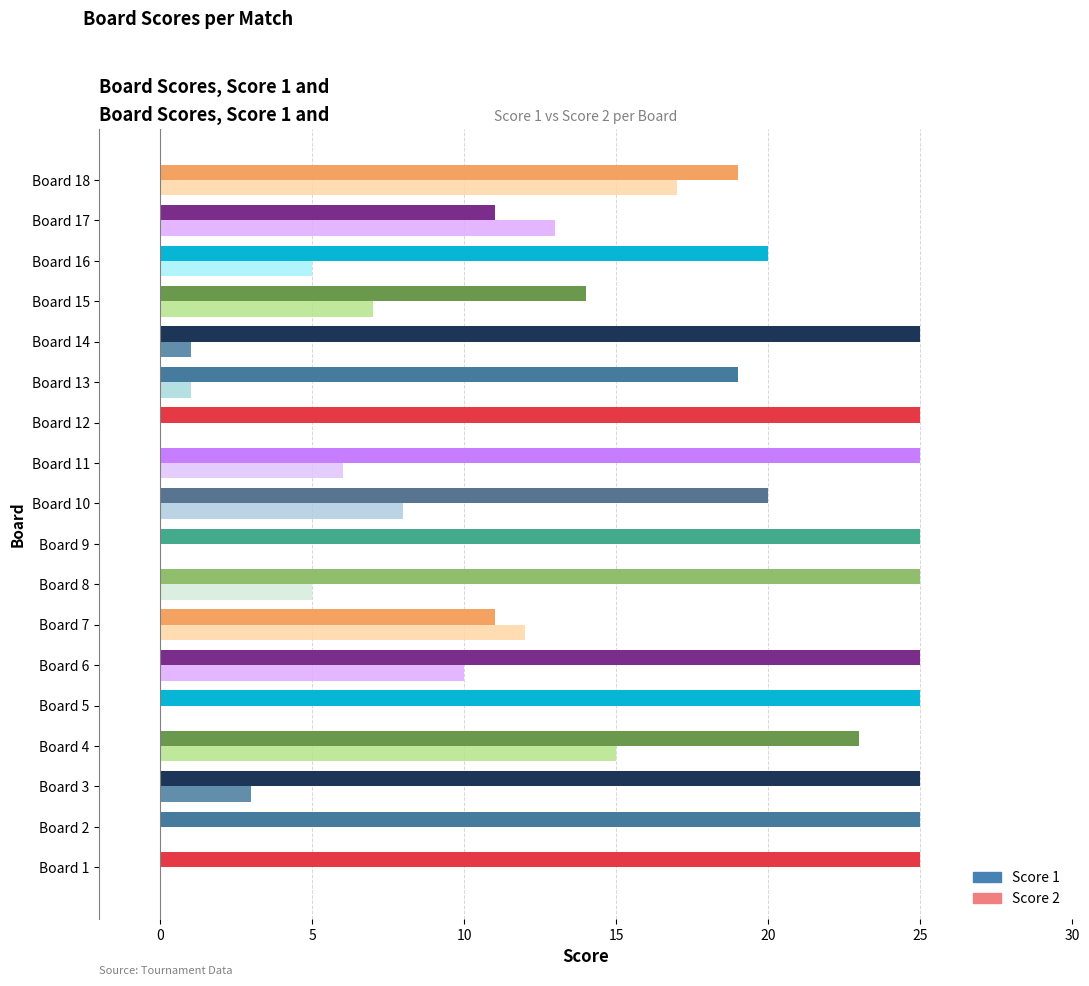

What is the difference between the maximum and minimum values in the Score 1 series?

14